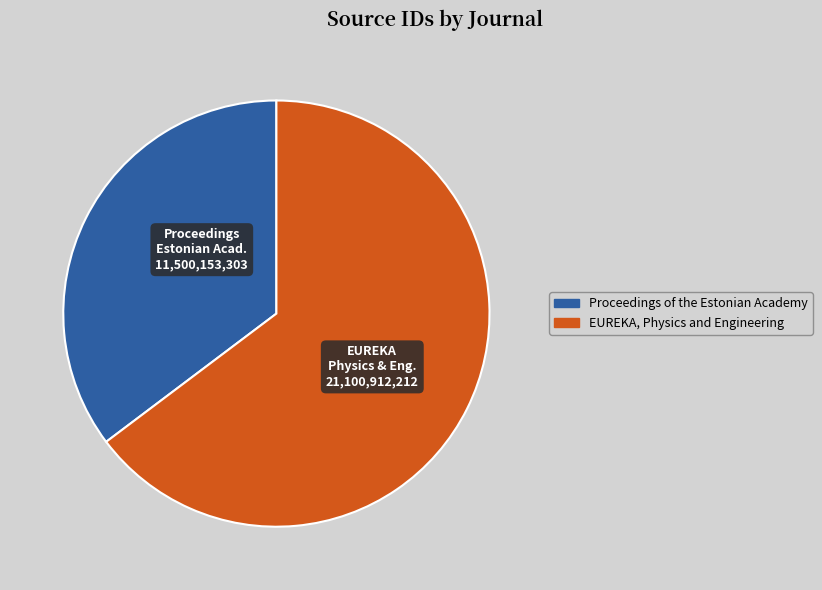

Count the number of slices in the pie.

2